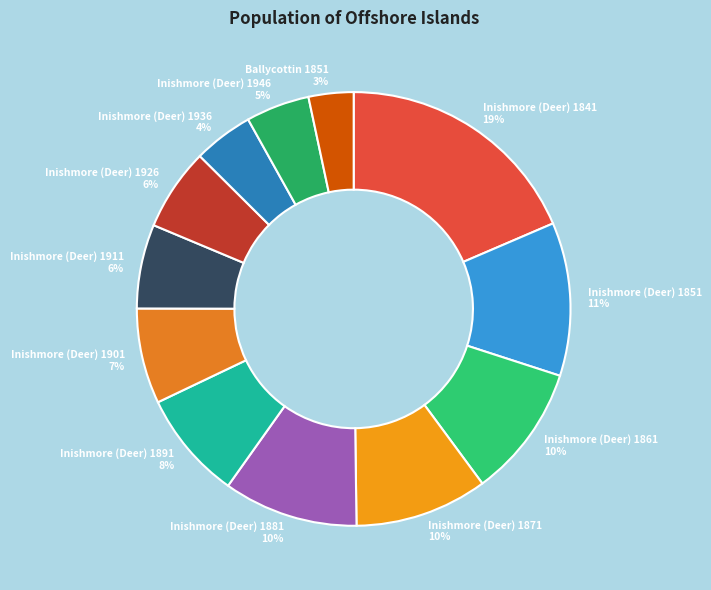

Do Inishmore (Deer) 1926 and Inishmore (Deer) 1911 together represent more than half of the pie?

No